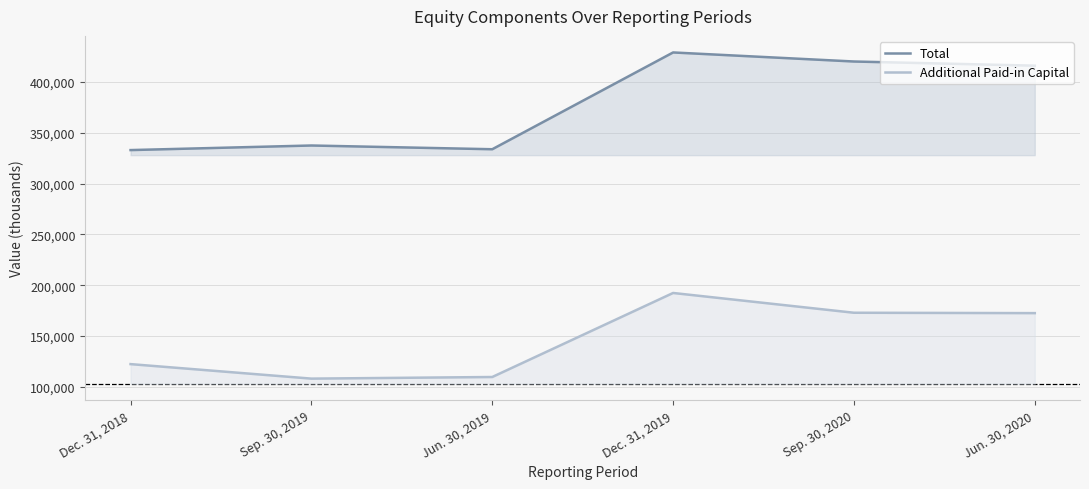

List the series in order of their peak value, lowest first.

Additional Paid-in Capital, Total